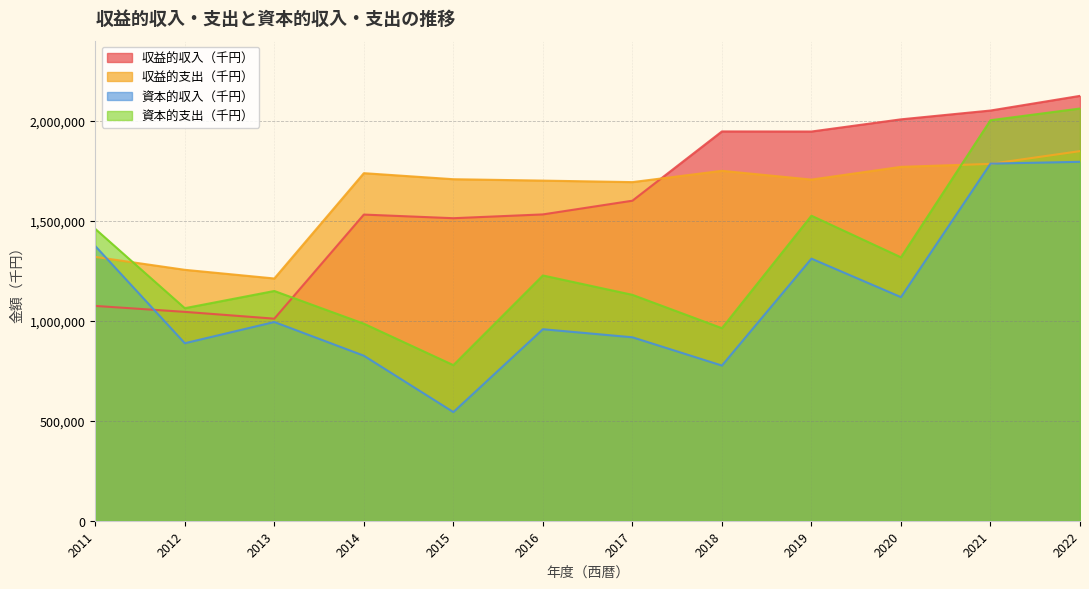

The 収益的支出（千円） series shows 1692851 at 2017. True or false?

True